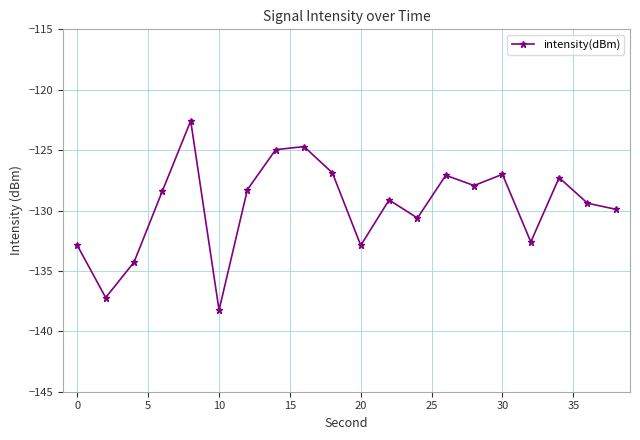

True or false: there are more than 0 points higher than both neighbors.

True